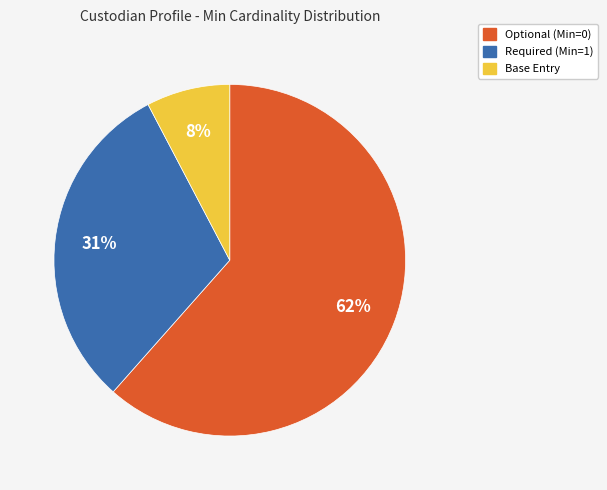

Is there a majority slice in this chart?

Yes